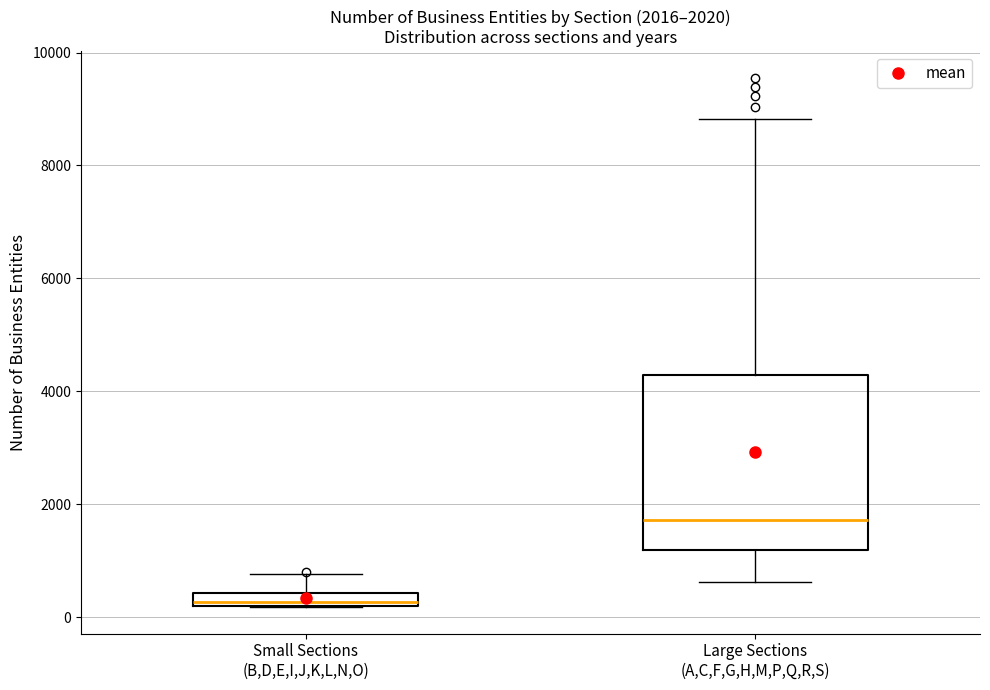

Which box's median line is the lowest?

Small Sections (B,D,E,I,J,K,L,N,O)